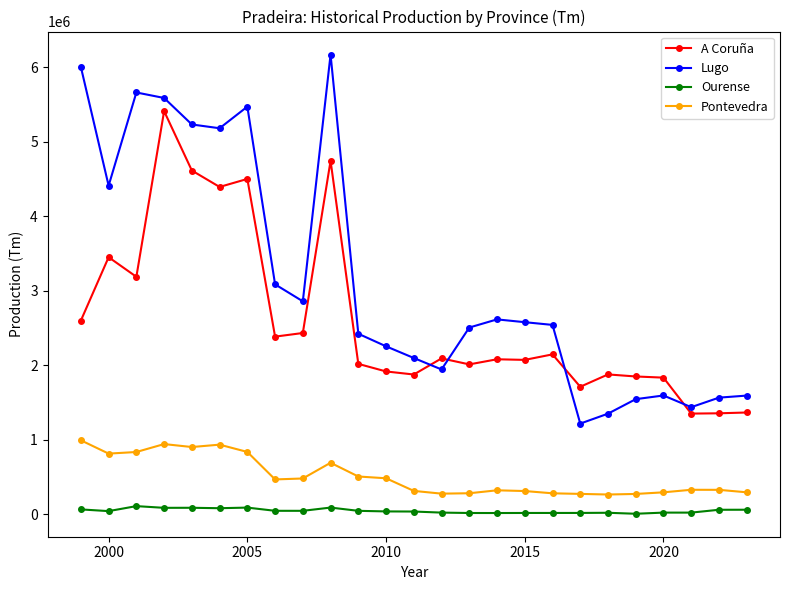

List the series in order of their peak value, lowest first.

Ourense, Pontevedra, A Coruña, Lugo